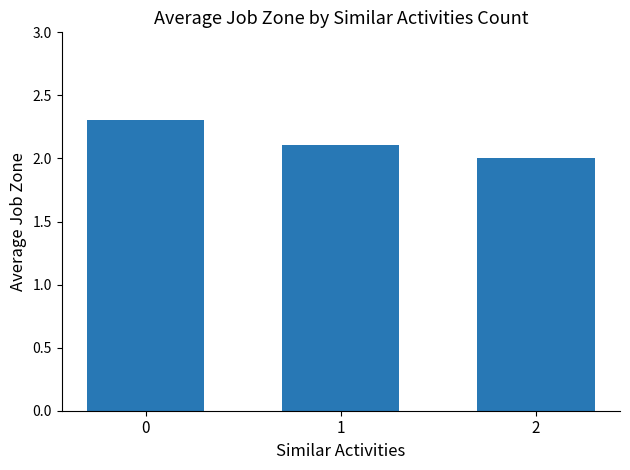

Which has a higher value, 1 or 2?

1